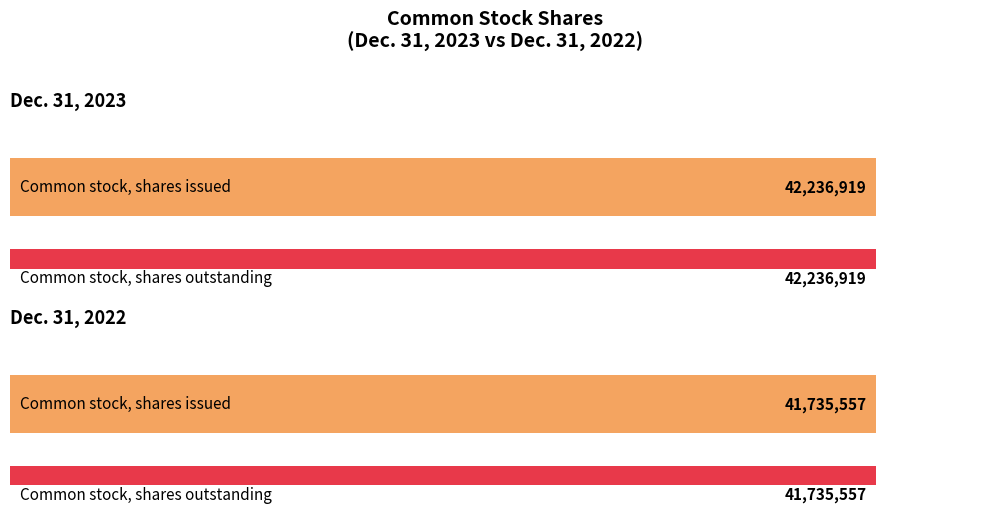

What is the label of the 2nd bar from the right?

Common stock, shares issued